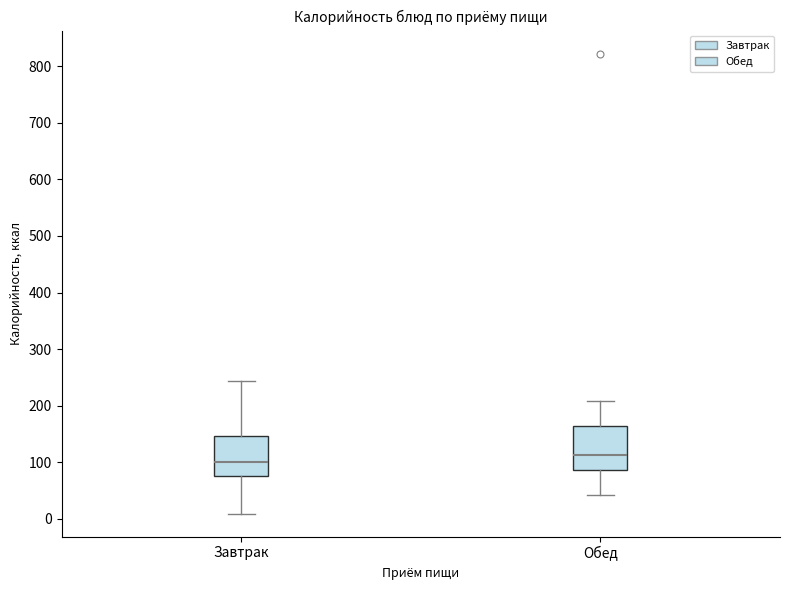

Reading left to right, transcribe this box plot: for each box, give where its median line is, the range the box spans, and where its two whiskers end, as read against the y-axis. The values are not printed on the chart, so give them approximately, as read against the axis.

Завтрак: median 100, box 80 to 150, whiskers 10 to 240
Обед: median 110, box 90 to 160, whiskers 40 to 210